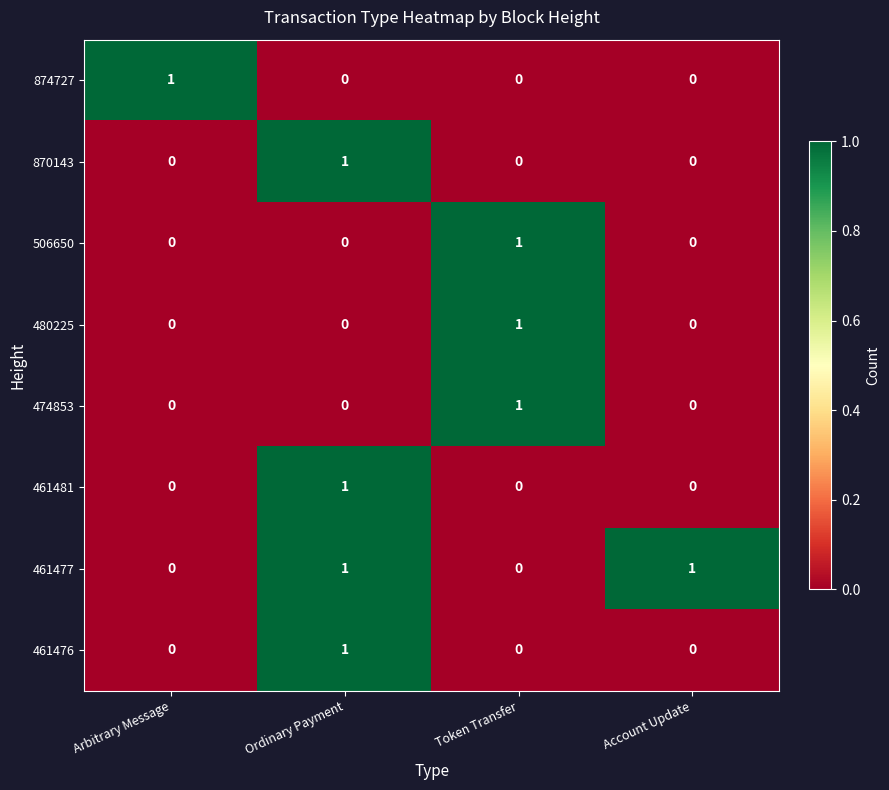

What is the spread (max minus min) of values at Arbitrary Message?

1